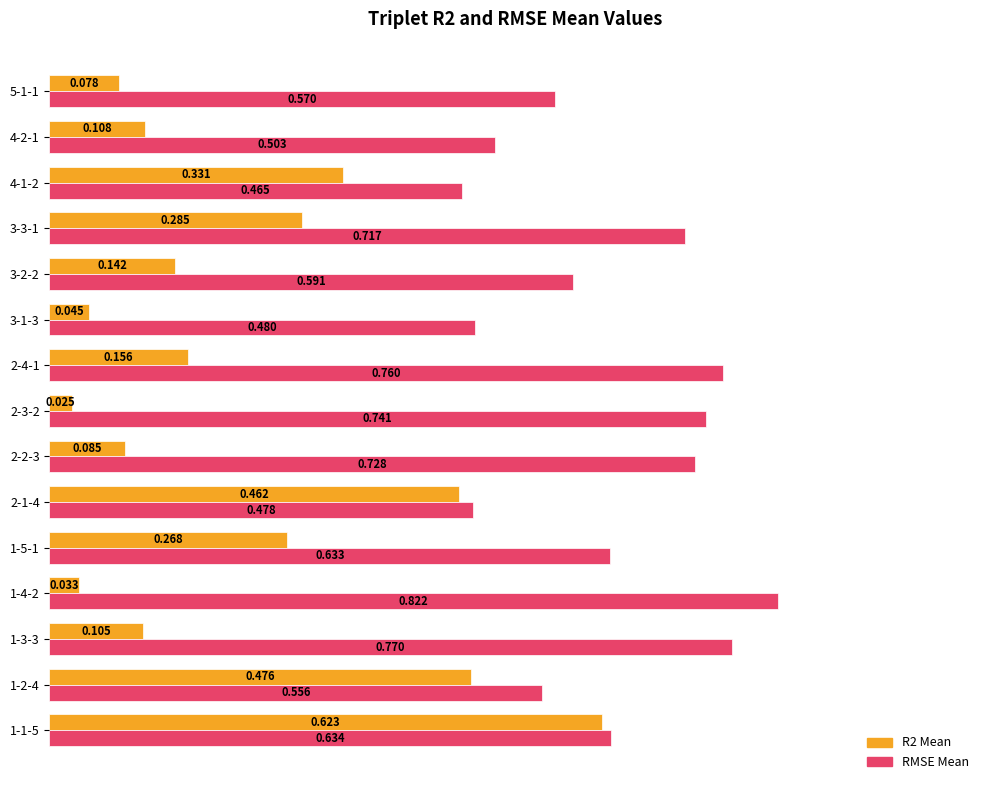

Which series has the largest total across all categories?

RMSE Mean